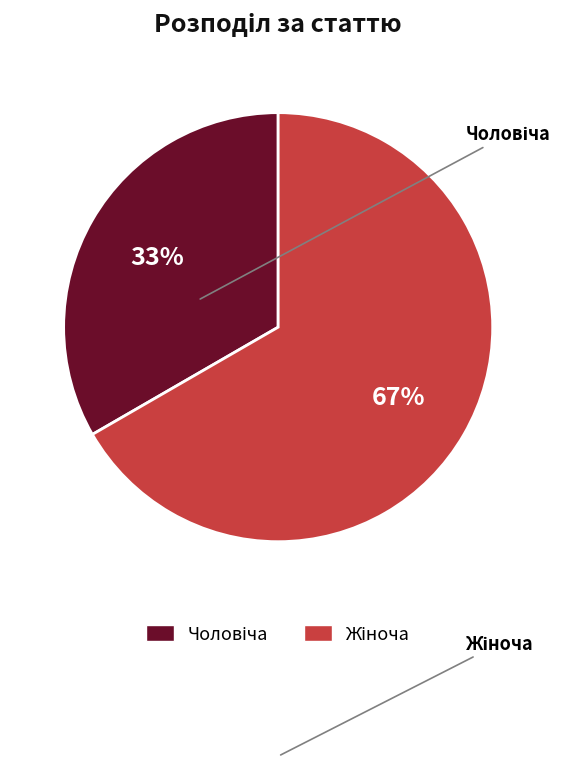

How many segments does this pie chart have?

2